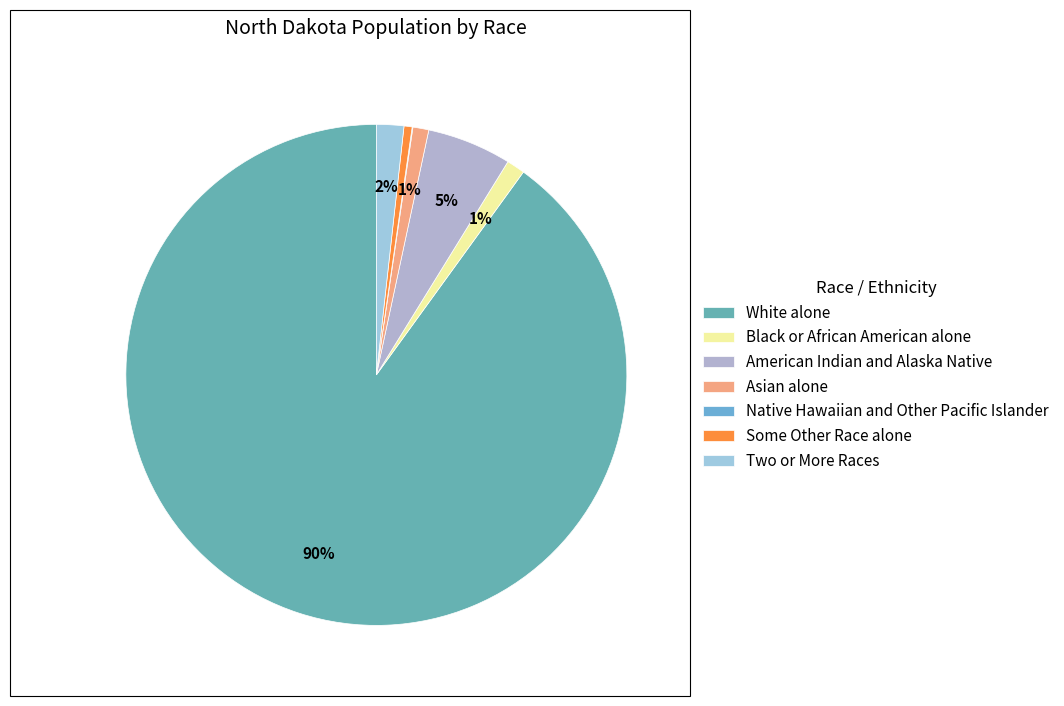

To the nearest percent, what portion does Two or More Races represent?

2%